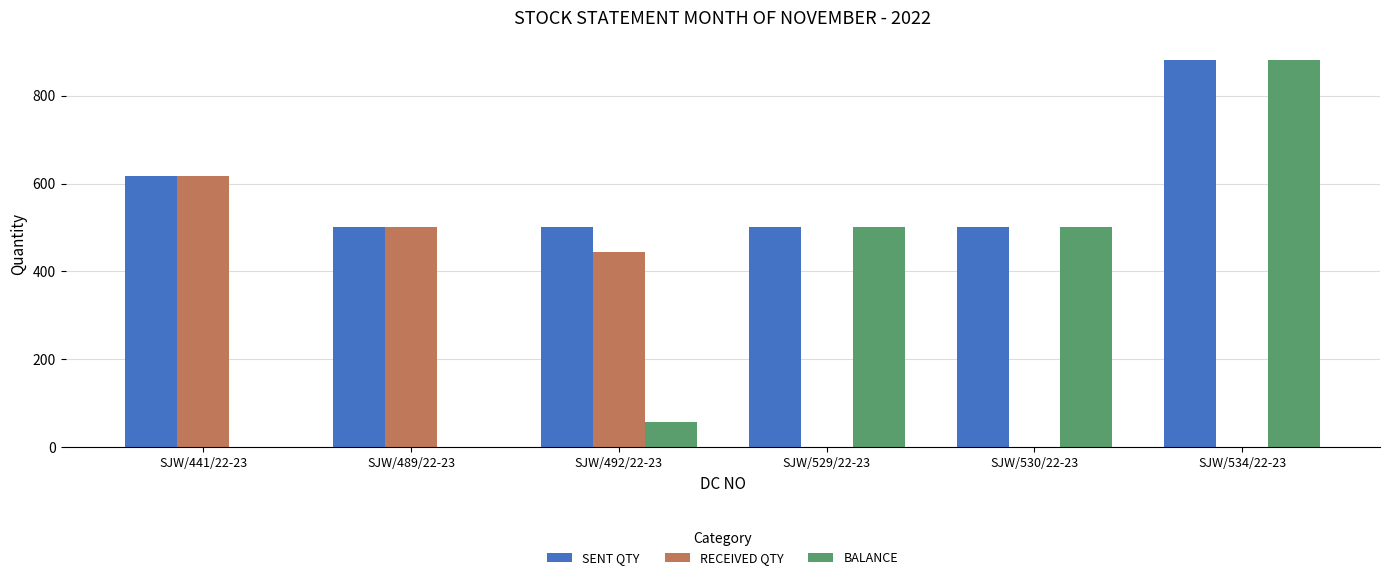

Between SJW/441/22-23 and SJW/529/22-23, which series saw the biggest shift?

RECEIVED QTY